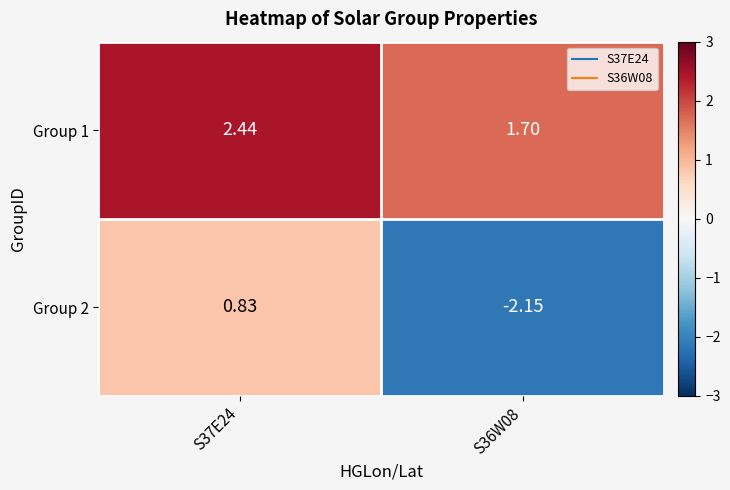

Is the value of Group 1 at S36W08 greater than the value of Group 2 at S37E24?

Yes